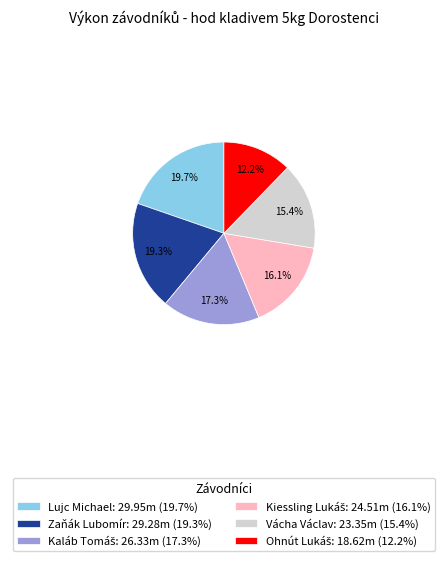

To the nearest percent, what is the combined percentage of Vácha Václav and Lujc Michael?

35%